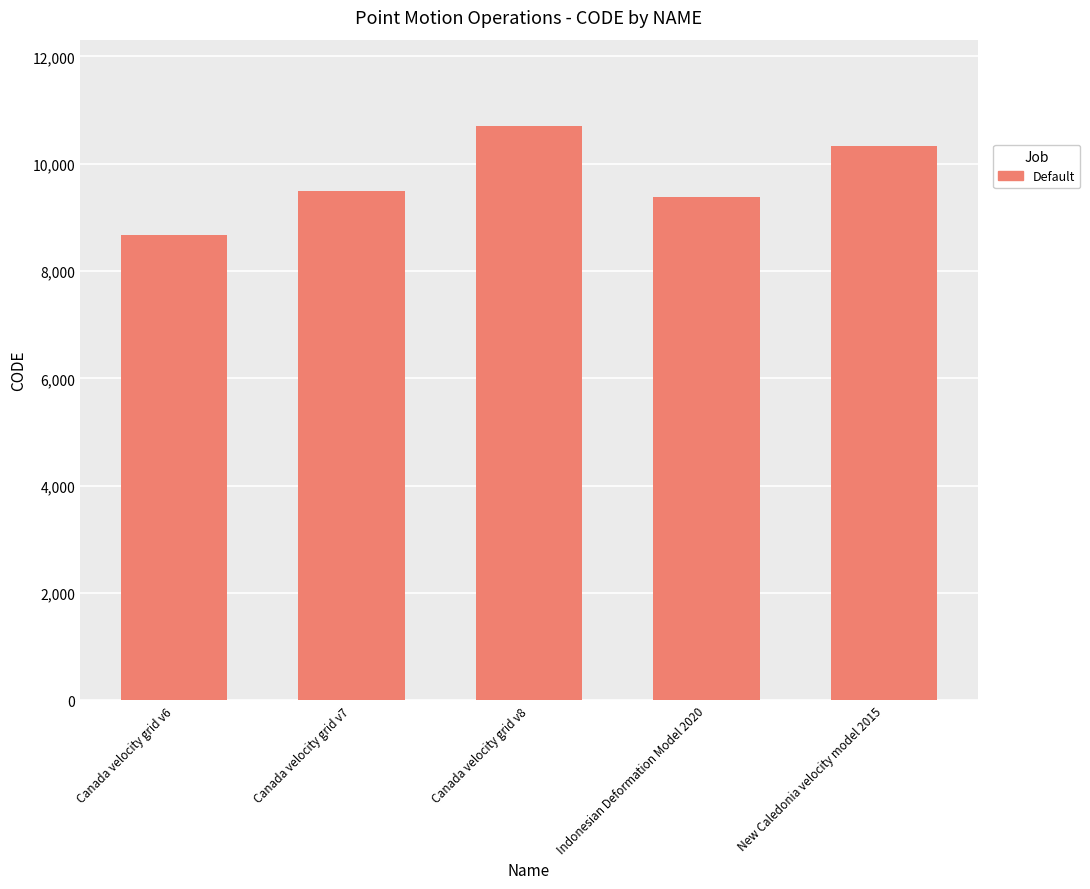

What is the ratio of the value at Canada velocity grid v7 to the value at New Caledonia velocity model 2015?

0.9